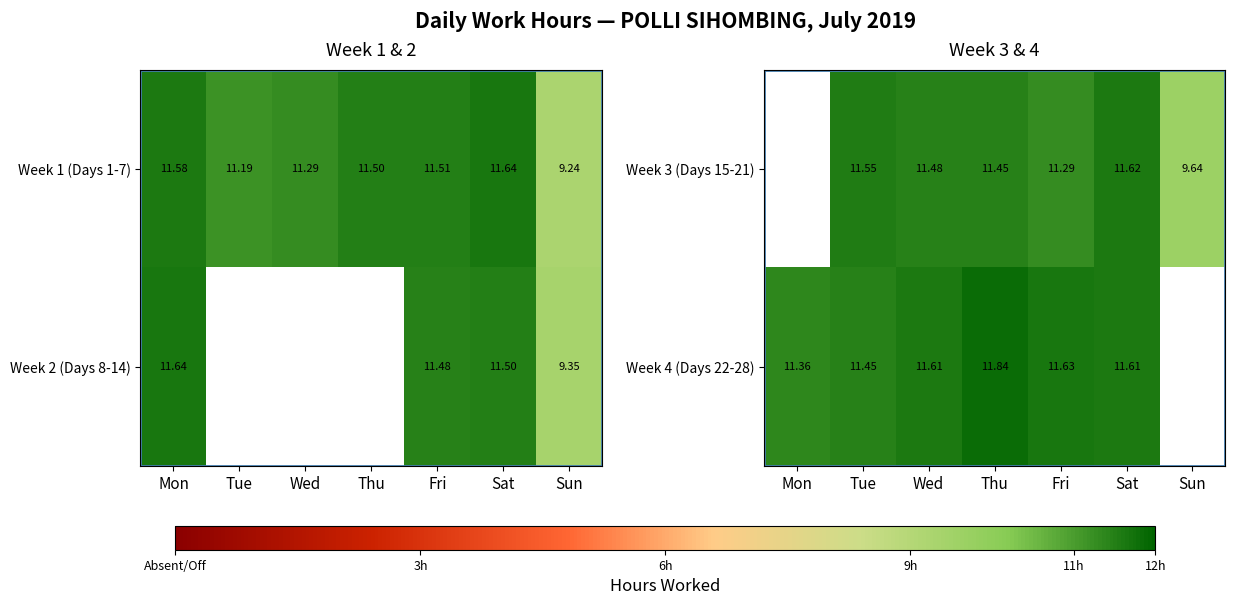

Is the value of Week 4 (Days 22-28) at Thu greater than the value of Week 3 (Days 15-21) at Sun?

Yes